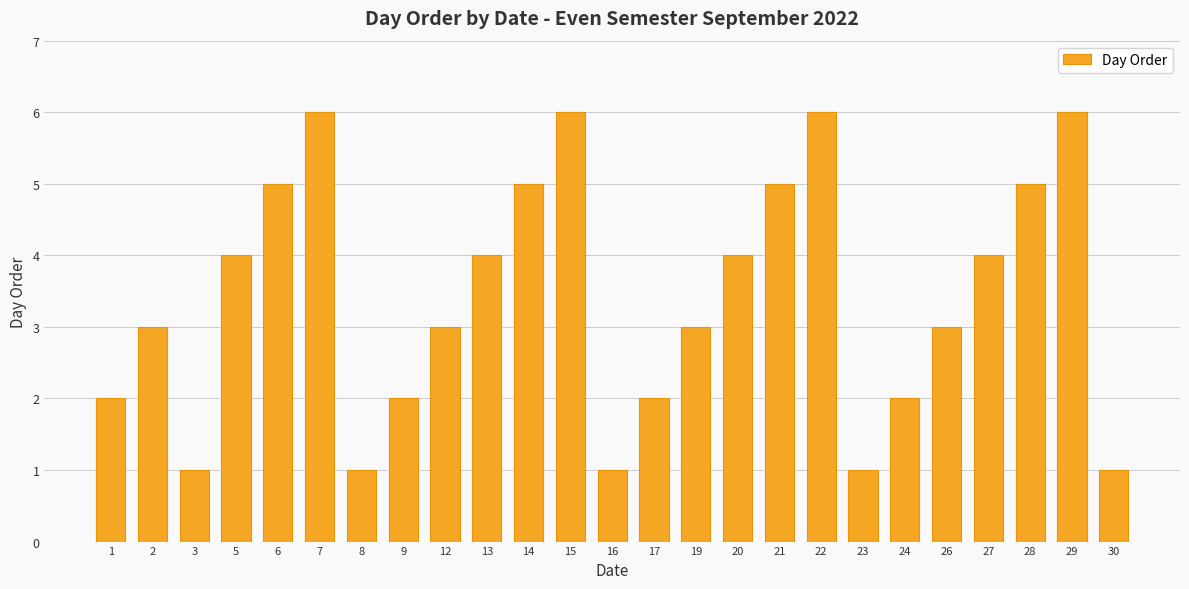

True or false: the data shows 1 at 27.

False